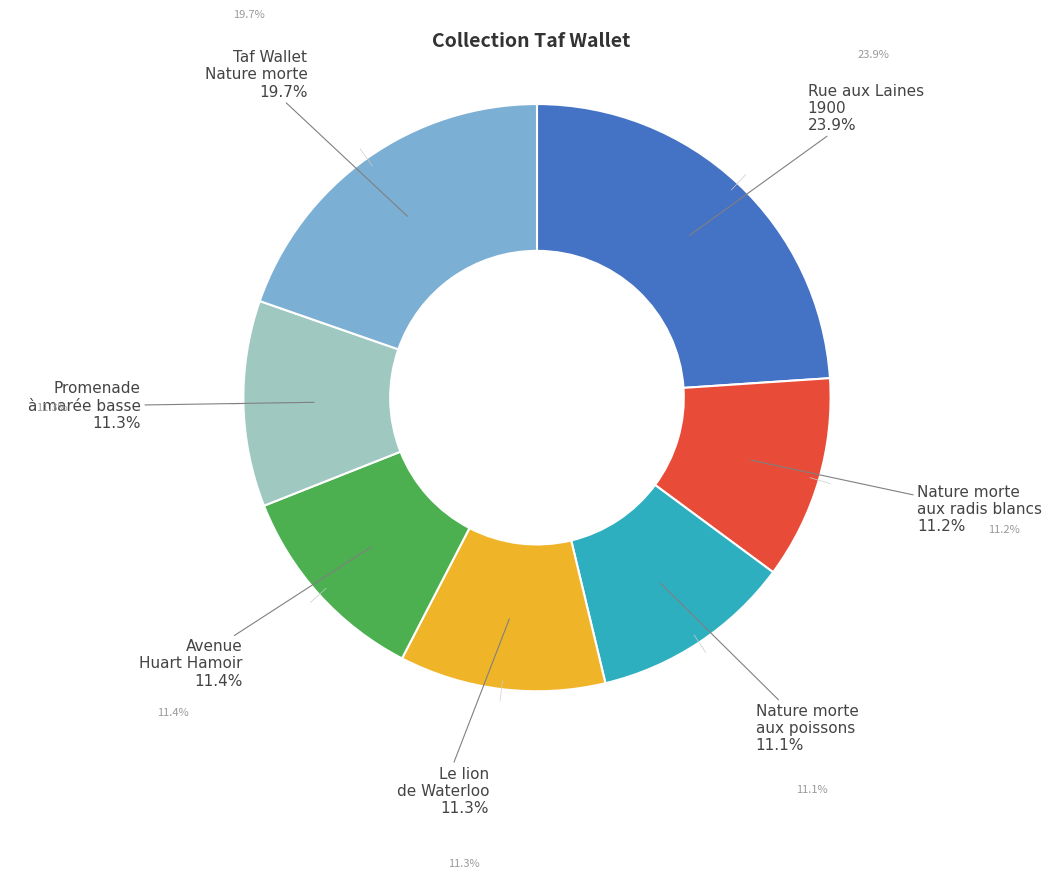

Is there any slice that represents more than half of the pie?

No